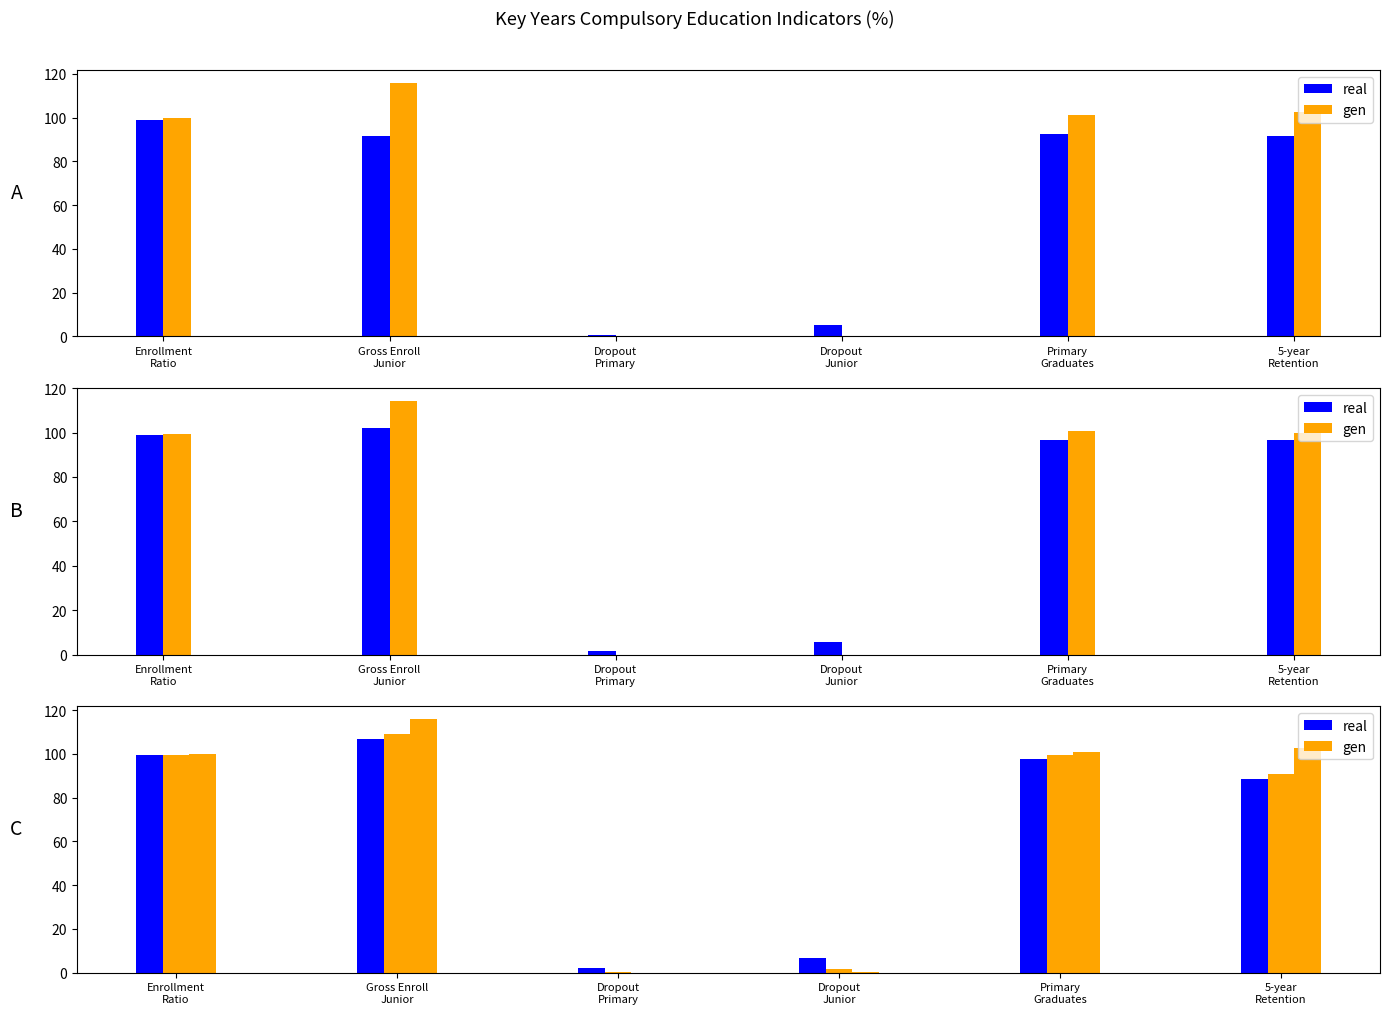

What is the sum of all gen values?

419.5